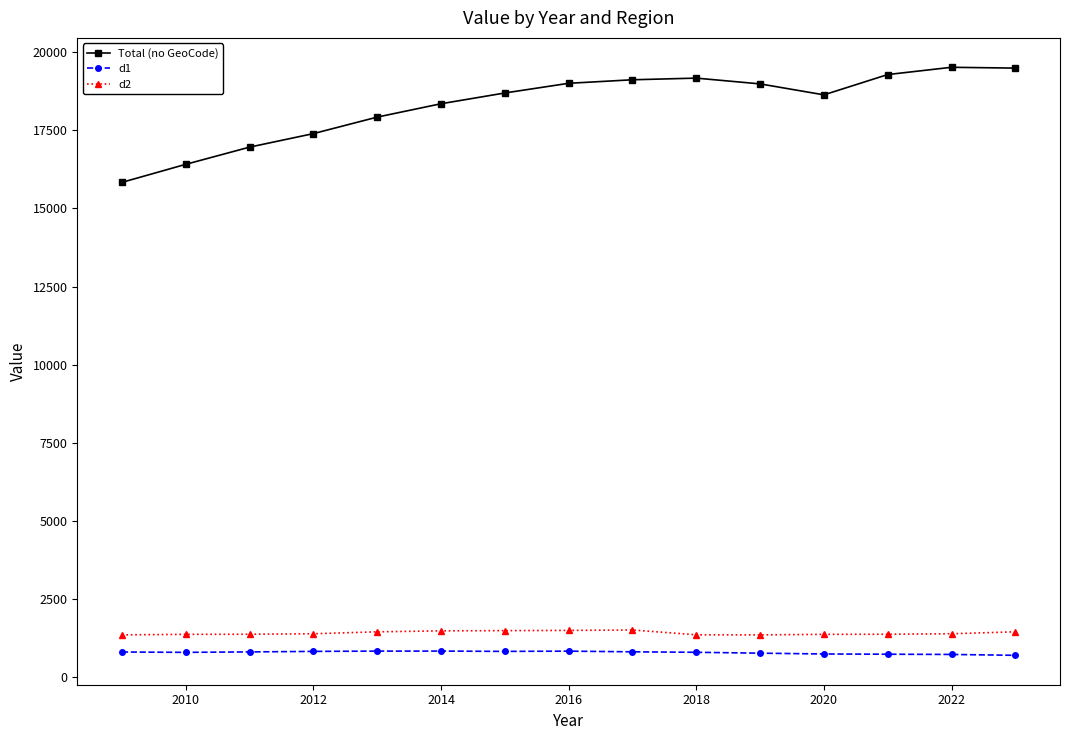

Does the chart display data point markers on the line(s)?

Yes